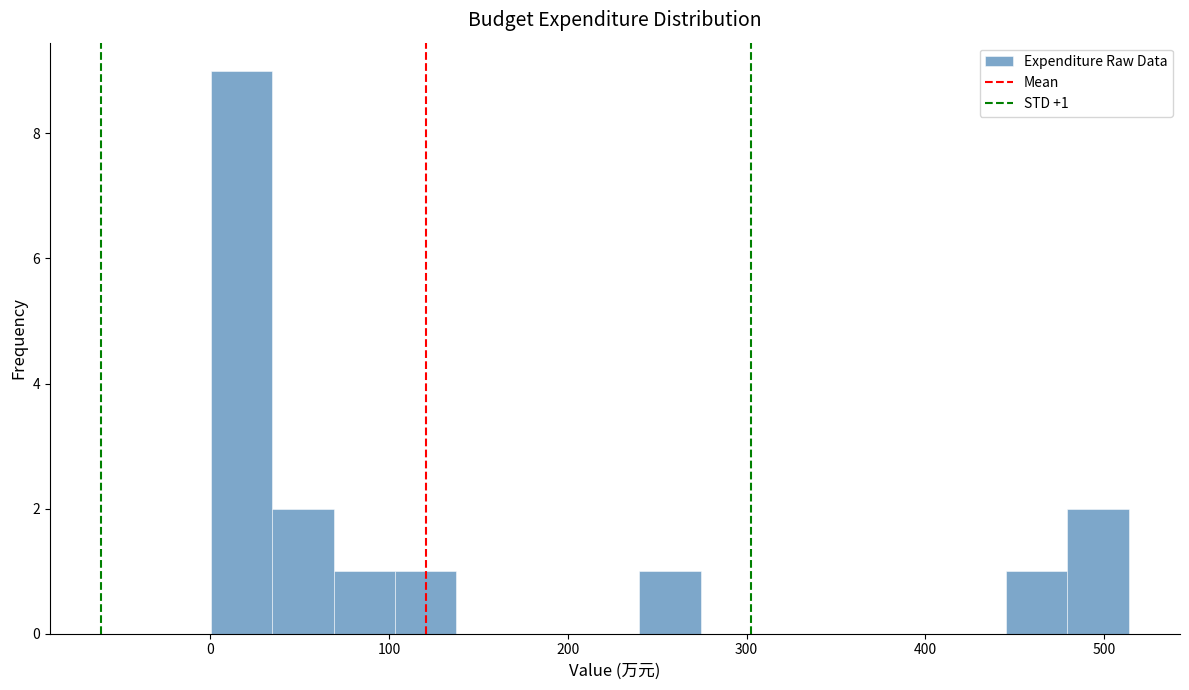

Around what value on the x-axis is the tallest bar? Give the approximate position of its centre, as read against the axis.

20